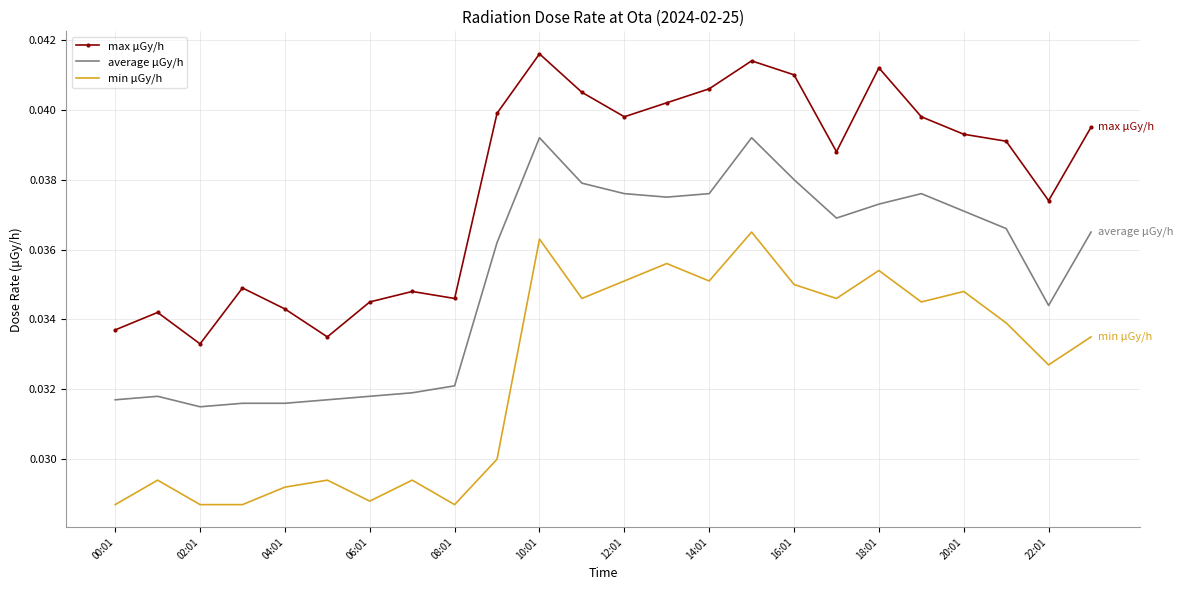

At how many categories does at least one series exceed 0?

24